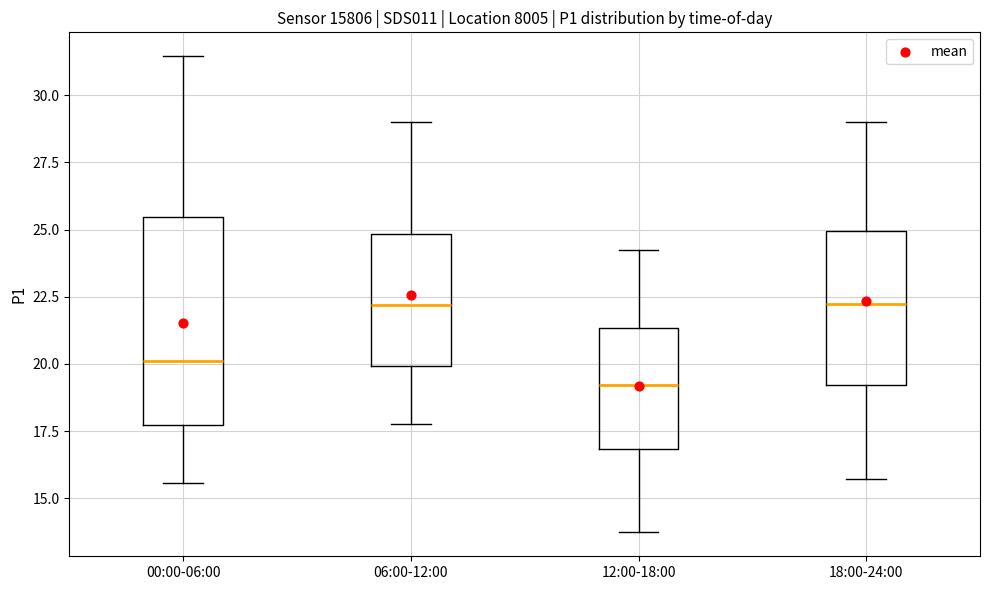

Reading left to right, transcribe this box plot: for each box, give where its median line is, the range the box spans, and where its two whiskers end, as read against the y-axis. The values are not printed on the chart, so give them approximately, as read against the axis.

00:00-06:00: median 20.0, box 17.5 to 25.5, whiskers 15.5 to 31.5
06:00-12:00: median 22.0, box 20.0 to 25.0, whiskers 18.0 to 29.0
12:00-18:00: median 19.0, box 17.0 to 21.5, whiskers 13.5 to 24.0
18:00-24:00: median 22.0, box 19.0 to 25.0, whiskers 15.5 to 29.0